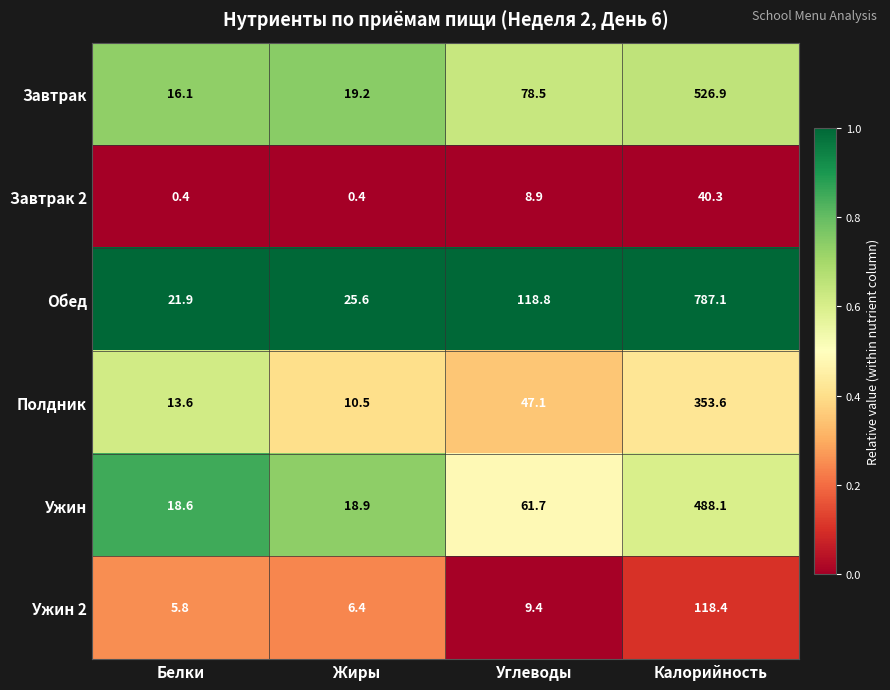

At which category is the sum across all series the highest?

Калорийность